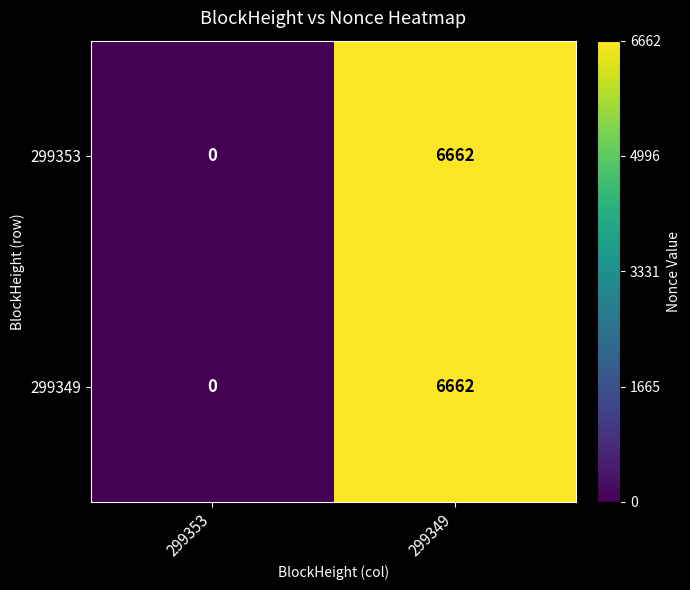

Is the value of 299349 at 299353 greater than the value of 299353 at 299349?

No